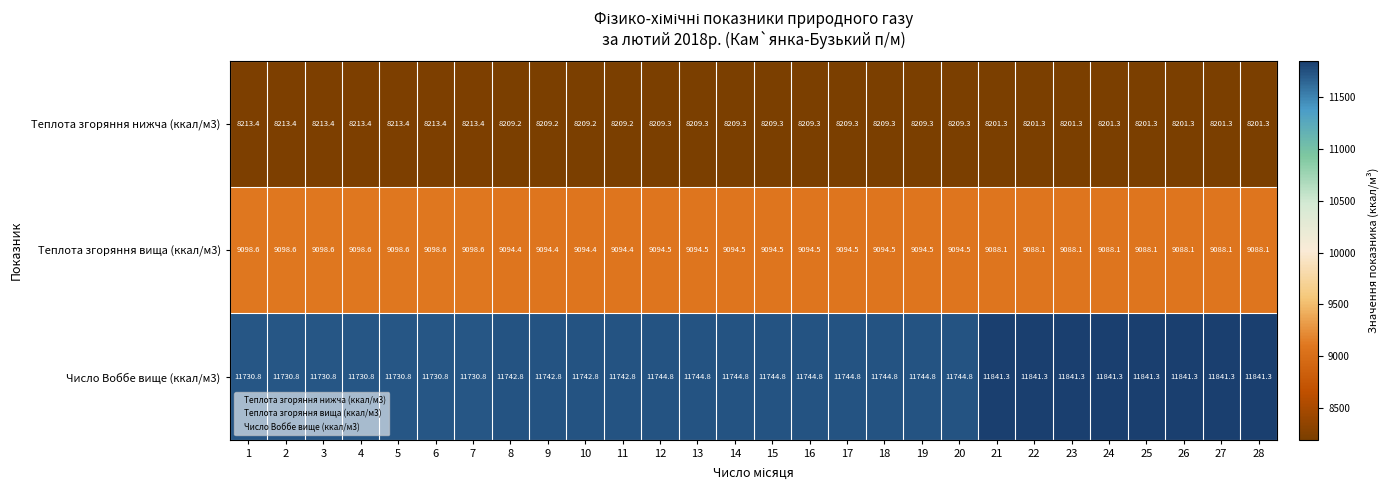

The value of Теплота згоряння нижча (ккал/м3) at 18 is 4466.1. True or false?

False